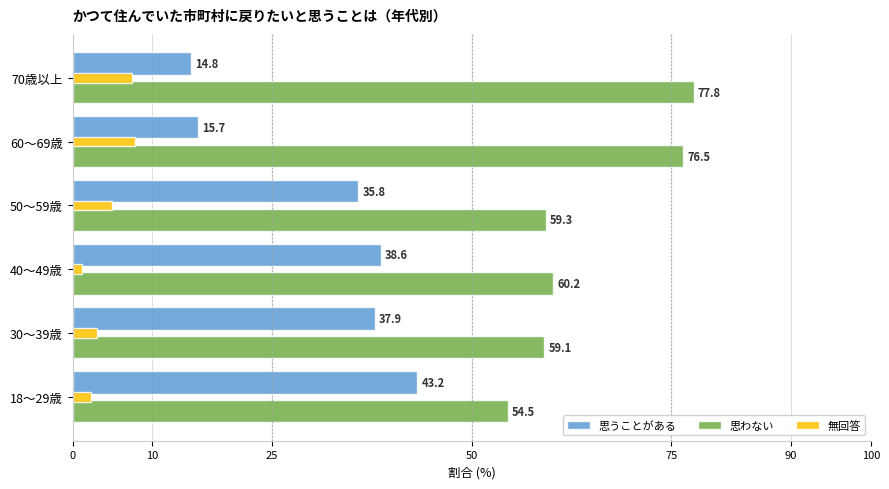

What is the difference between the maximum and minimum values in the 思うことがある series?

28.4